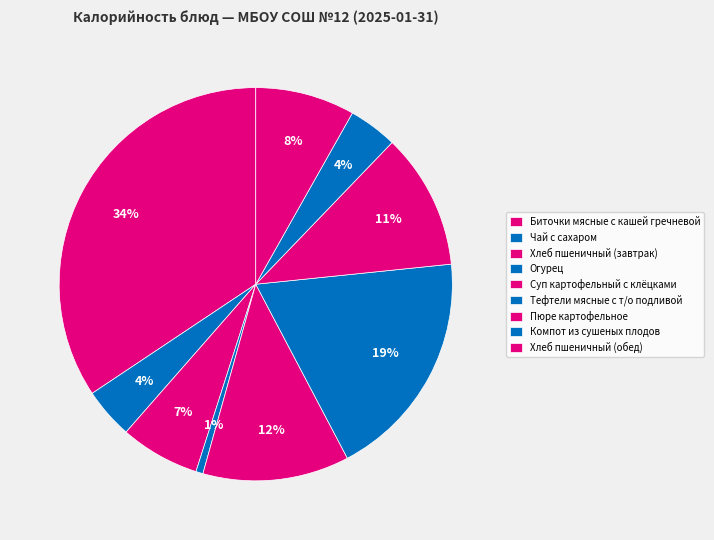

Does Хлеб пшеничный (обед) represent more than half of the total?

No